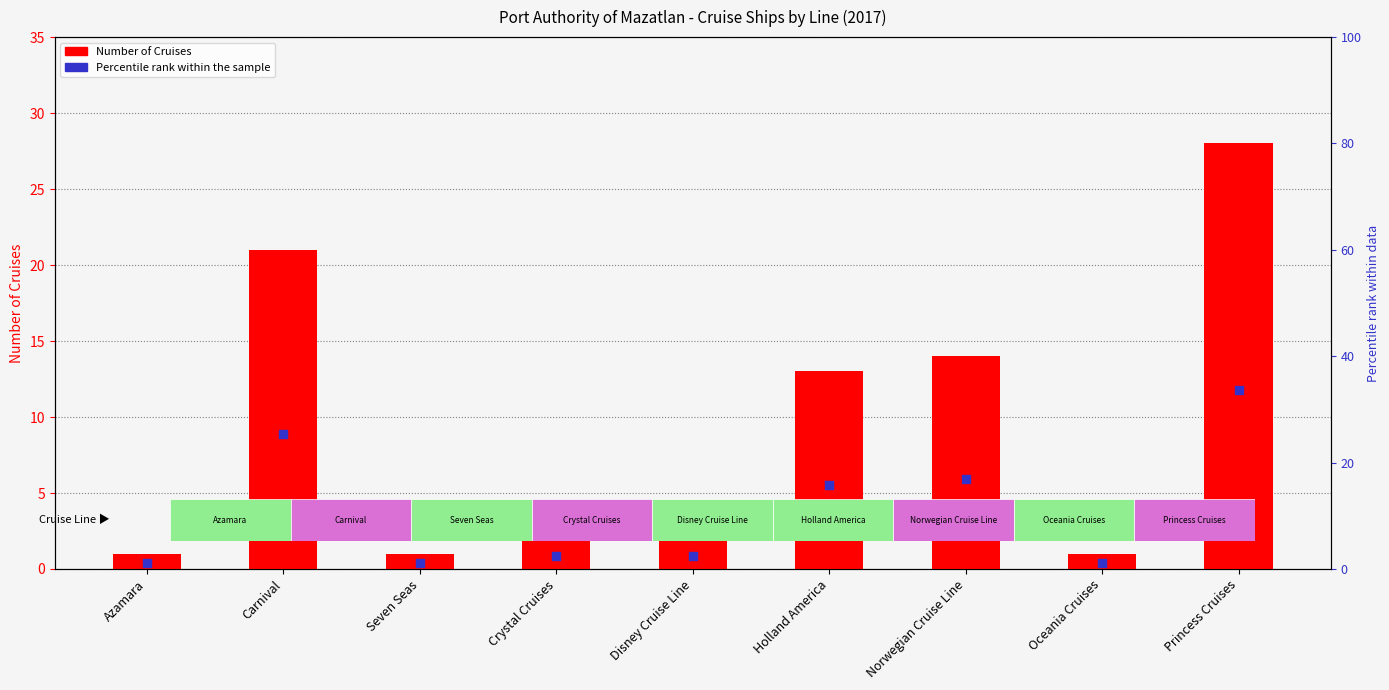

Which series reaches the minimum Y coordinate?

Number of Cruises